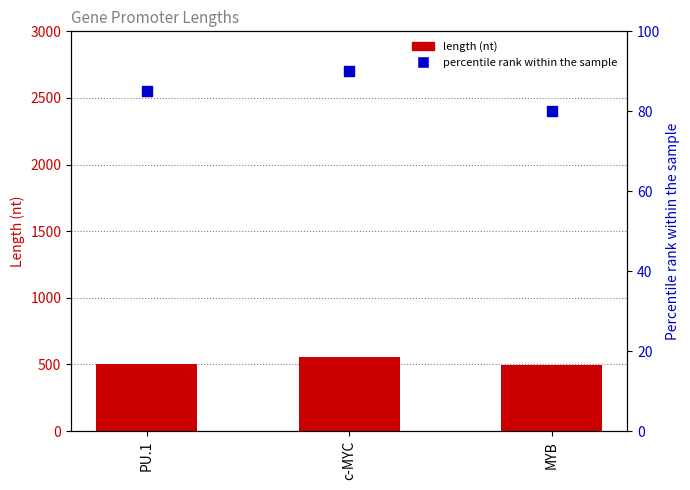

Which series has the largest total across all categories?

Length (nt)